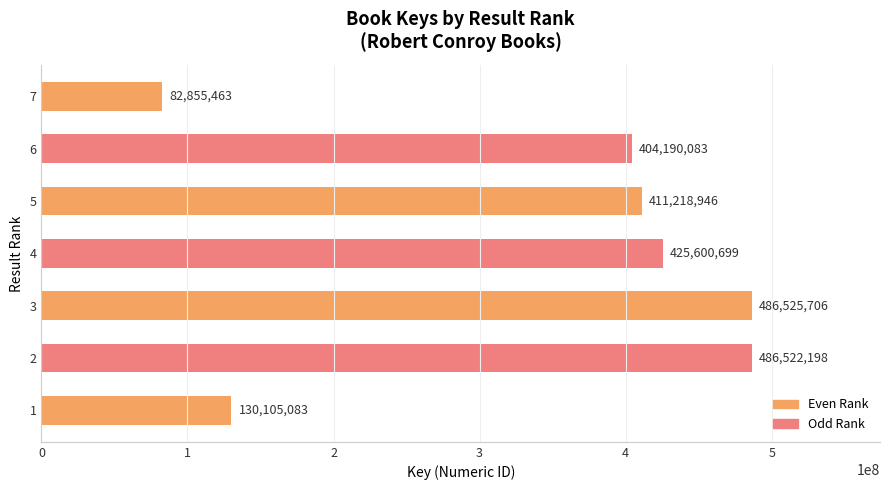

What is the difference between the maximum and second lowest values?

356420623